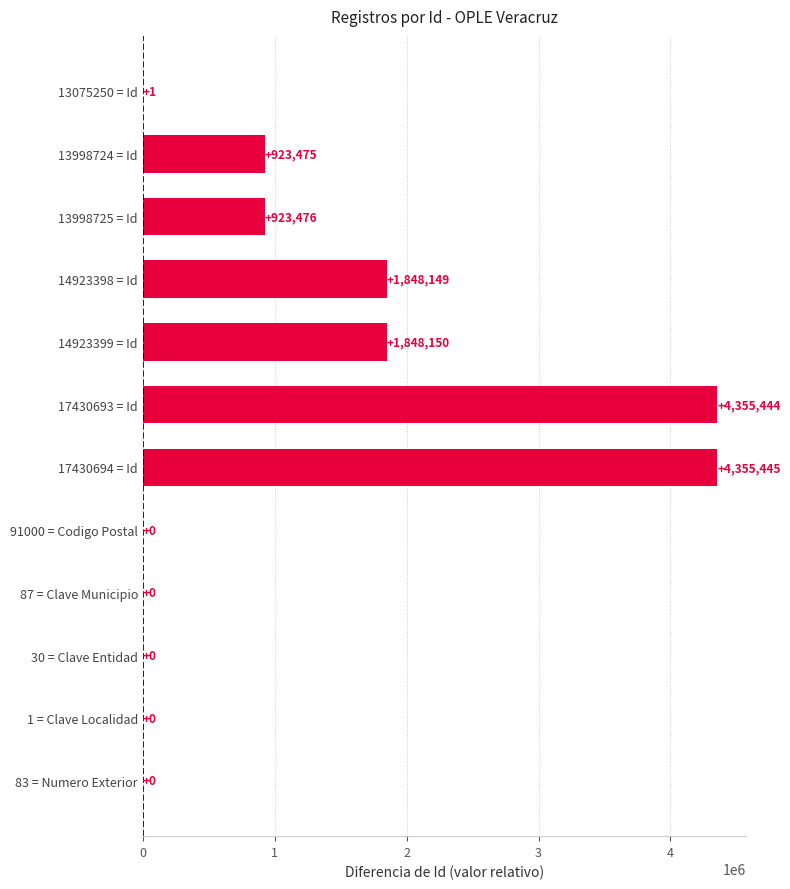

Reading bottom to top, what are all the values shown in this chart?

83 = Numero Exterior=0	1 = Clave Localidad=0	30 = Clave Entidad=0	87 = Clave Municipio=0	91000 = Codigo Postal=0	17430694 = Id=4355445	17430693 = Id=4355444	14923399 = Id=1848150	14923398 = Id=1848149	13998725 = Id=923476	13998724 = Id=923475	13075250 = Id=1